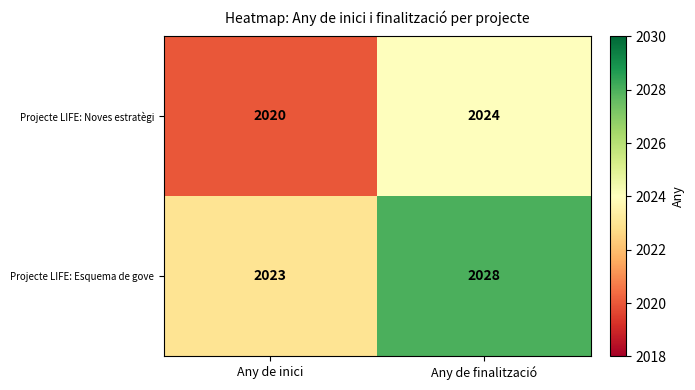

The Projecte LIFE: Esquema de gove series shows 678 at Any de finalització. True or false?

False